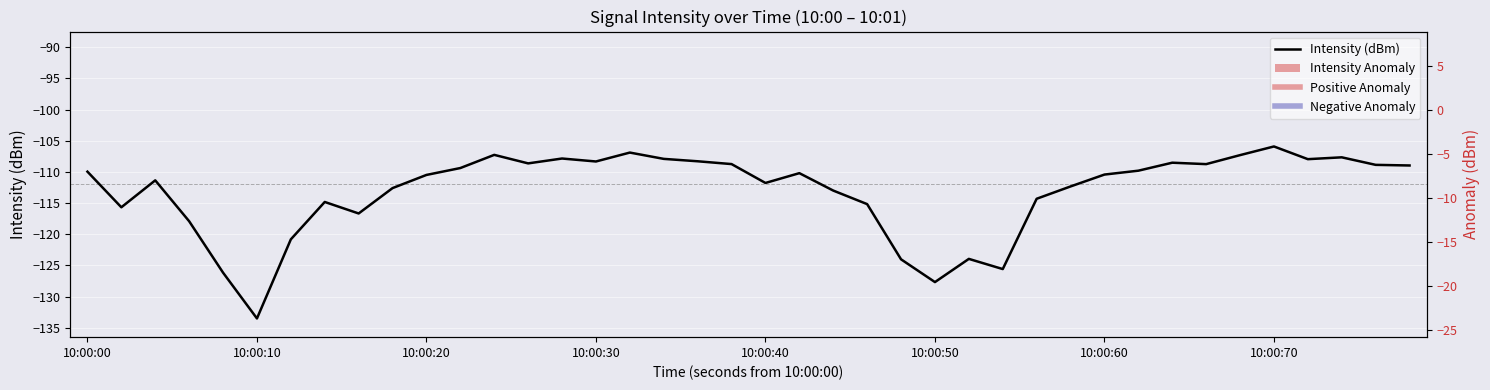

What is the difference between the highest and lowest values at 10:00:60?

112.0